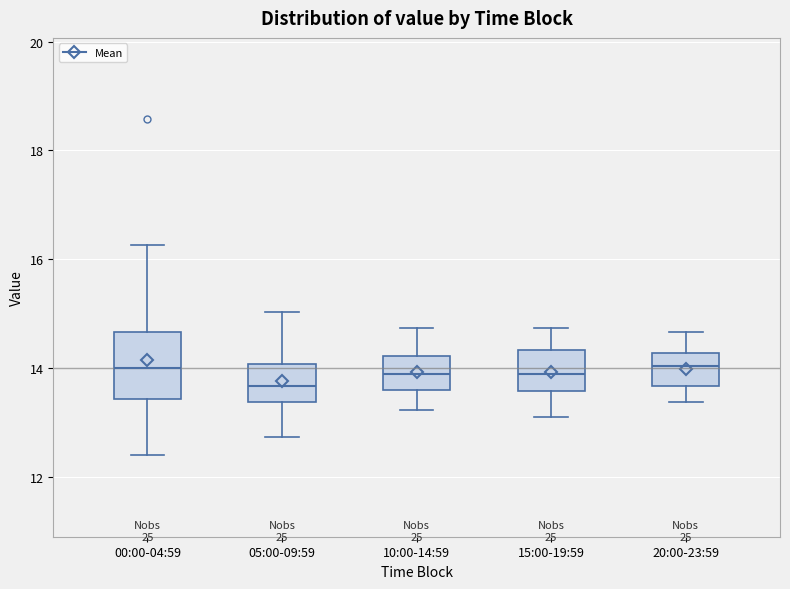

Which box is the tallest, from its lower edge to its upper edge?

00:00-04:59